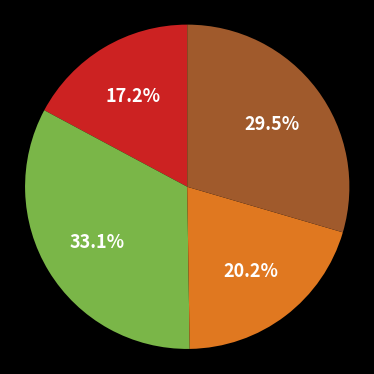

Is there a majority slice in this chart?

No